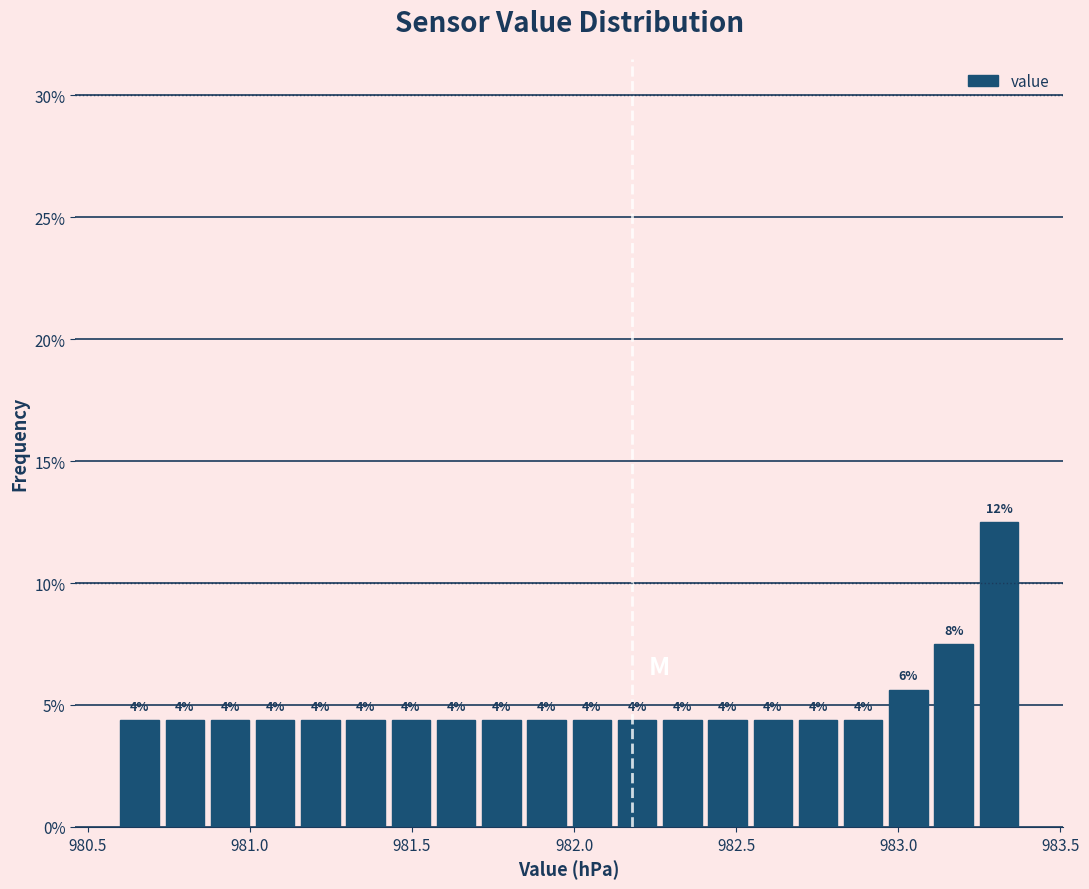

Read against the x-axis, roughly where is the centre of the tallest bar?

983.30